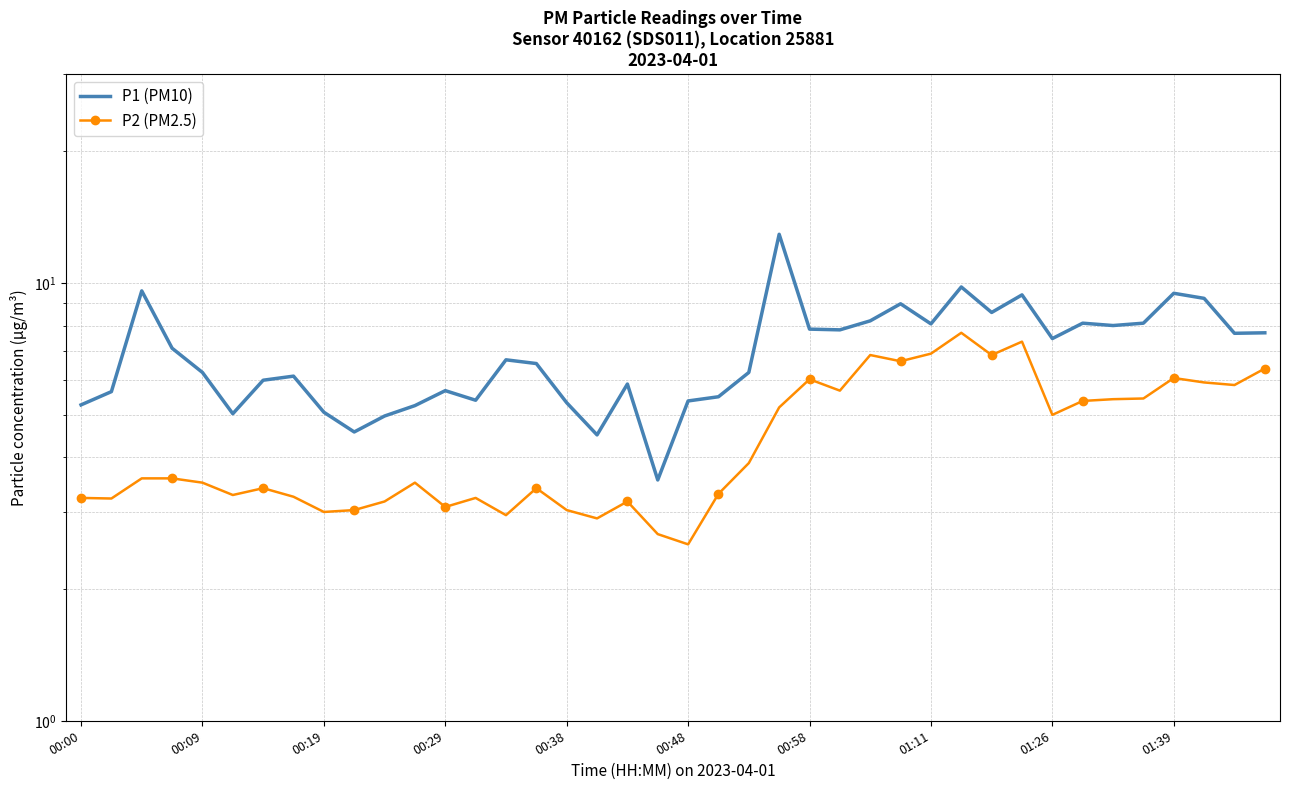

What is the sum of all P1 (PM10) values?

279.0